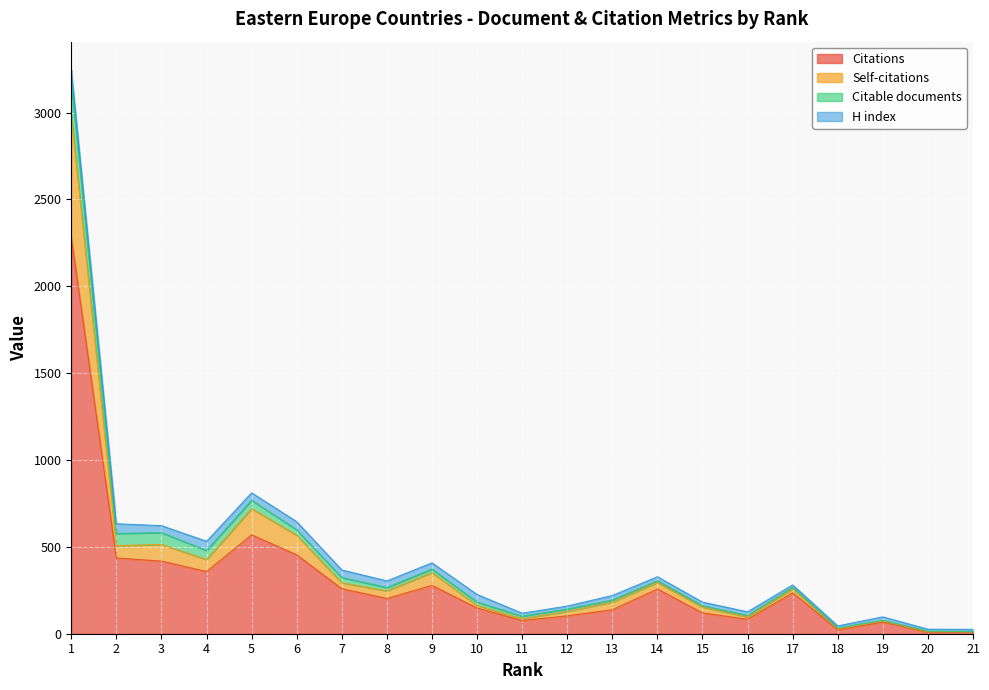

What is the highest value of the Citations series?

2283